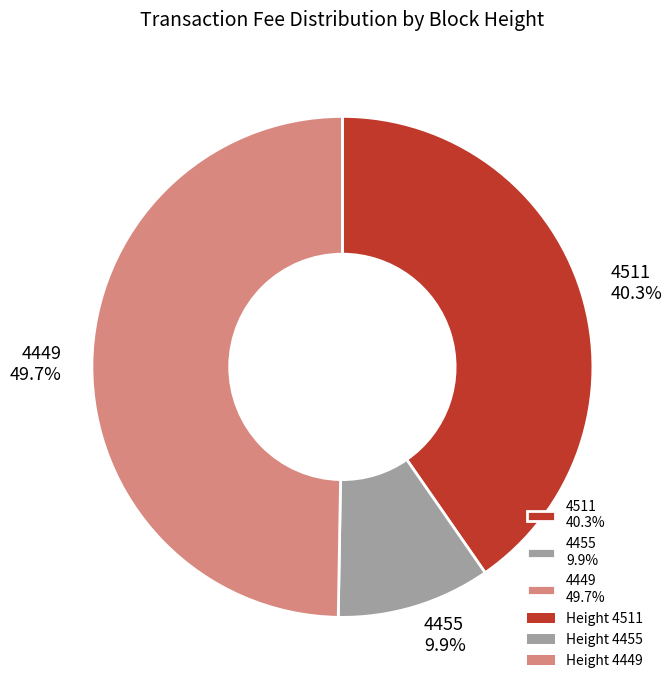

Is the sum of 4455 and 4449 greater than half?

Yes